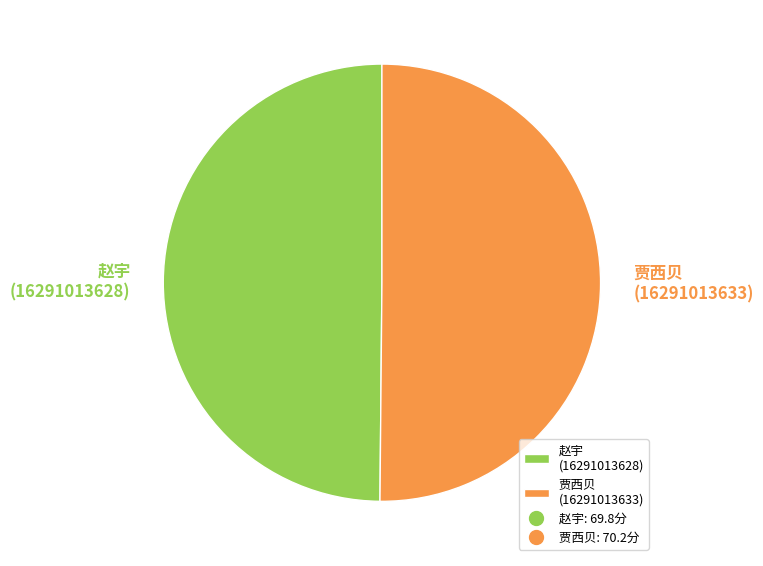

The 赵宇 (16291013628) slice represents 63% of the pie. True or false?

False